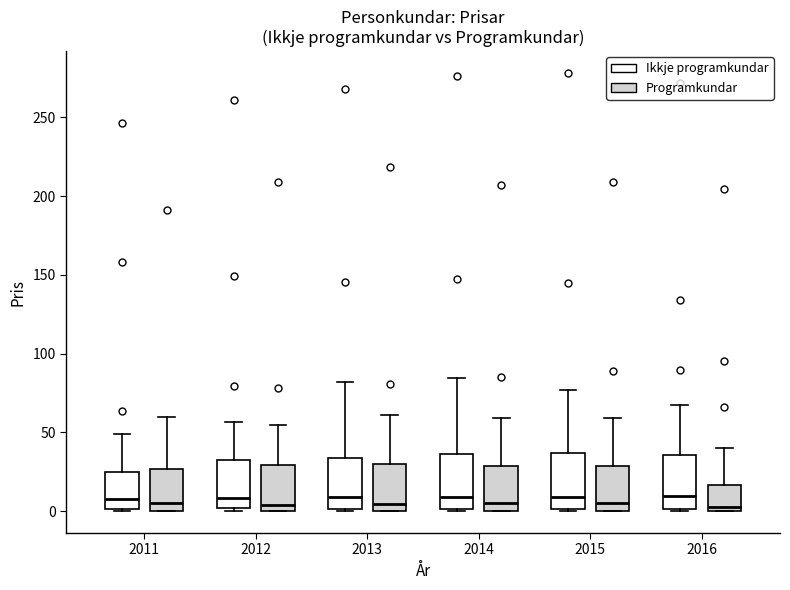

Reading left to right, transcribe this box plot: for each box, give where its median line is, the range the box spans, and where its two whiskers end, as read against the y-axis. The values are not printed on the chart, so give them approximately, as read against the axis.

2011 (Ikkje programkundar): median 10, box 0 to 25, whiskers 0 to 50
2011 (Programkundar): median 5, box 0 to 25, whiskers 0 to 60
2012 (Ikkje programkundar): median 10, box 0 to 30, whiskers 0 (just below the box's lower edge) to 55
2012 (Programkundar): median 5, box 0 to 30, whiskers 0 to 55
2013 (Ikkje programkundar): median 10, box 0 to 35, whiskers 0 to 80
2013 (Programkundar): median 5, box 0 to 30, whiskers 0 to 60
2014 (Ikkje programkundar): median 10, box 0 to 35, whiskers 0 (just below the box's lower edge) to 85
2014 (Programkundar): median 5, box 0 to 30, whiskers 0 to 60
2015 (Ikkje programkundar): median 10, box 0 to 35, whiskers 0 (just below the box's lower edge) to 75
2015 (Programkundar): median 5, box 0 to 30, whiskers 0 to 60
2016 (Ikkje programkundar): median 10, box 0 to 35, whiskers 0 (just below the box's lower edge) to 70
2016 (Programkundar): median 5, box 0 to 15, whiskers 0 to 40